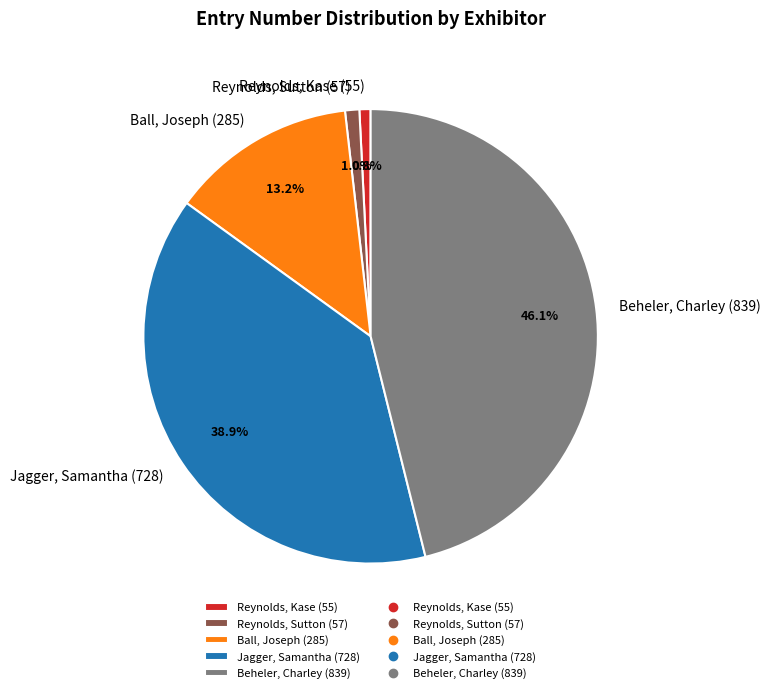

To the nearest percent, what portion does Reynolds, Kase (55) represent?

1%